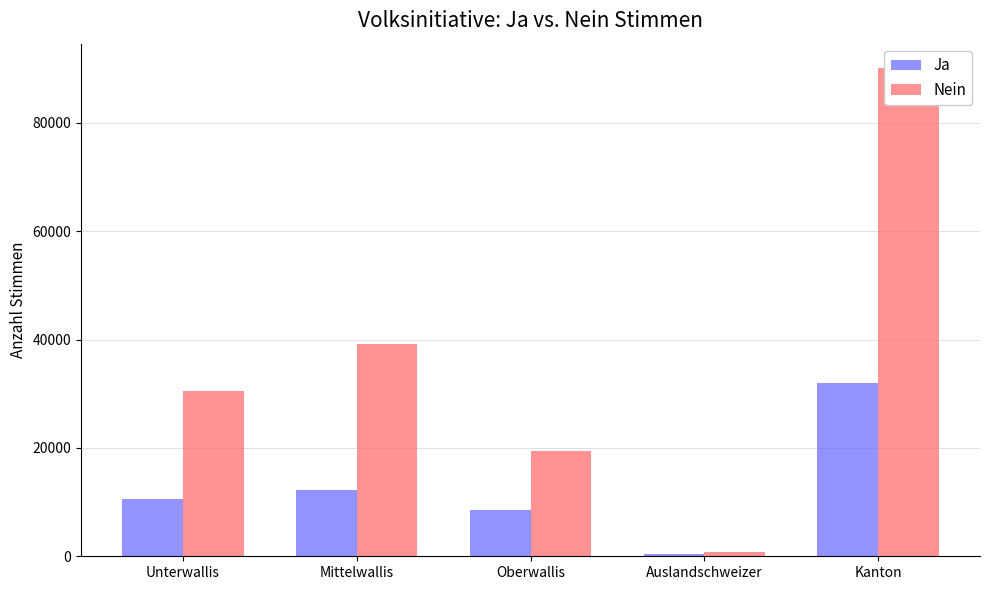

Between Unterwallis and Kanton, which series saw the biggest shift?

Nein